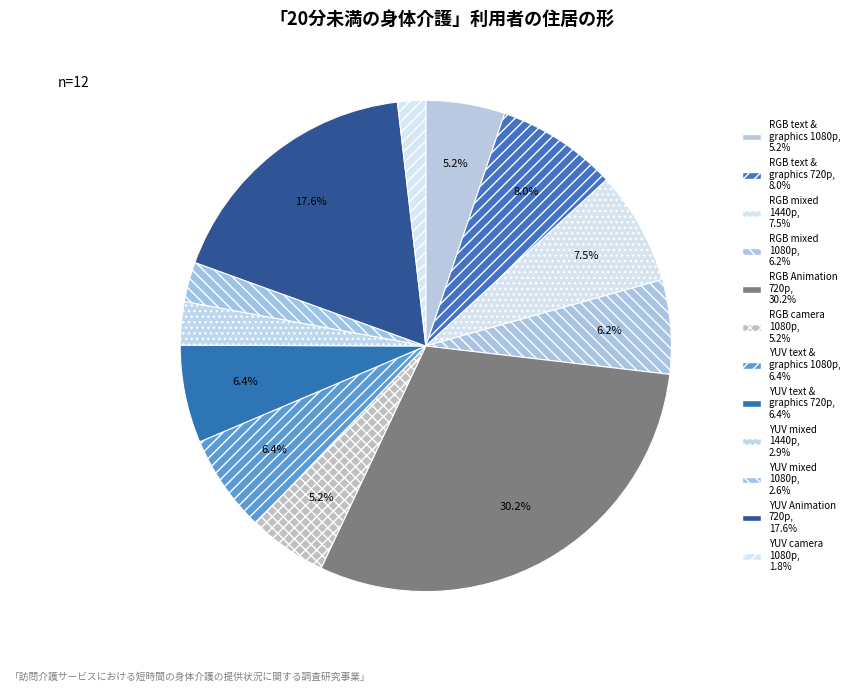

Count the number of slices in the pie.

12